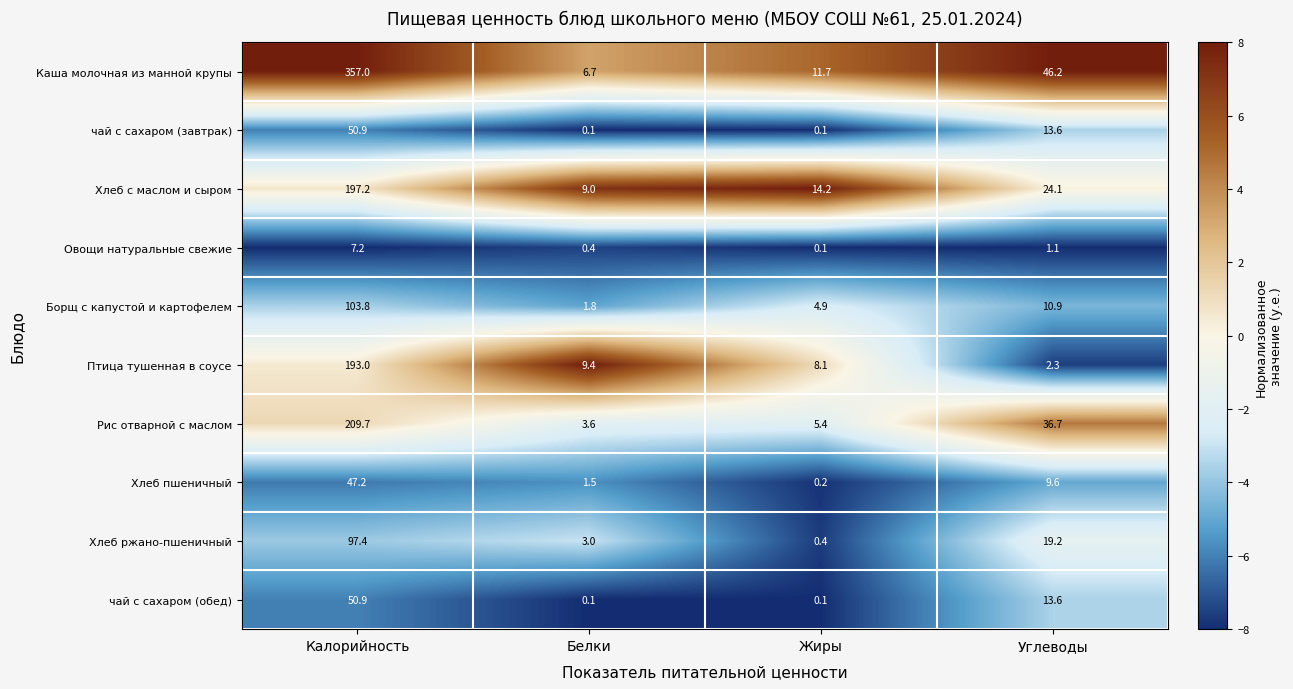

At which label does Хлеб ржано-пшеничный first exceed 19?

Калорийность